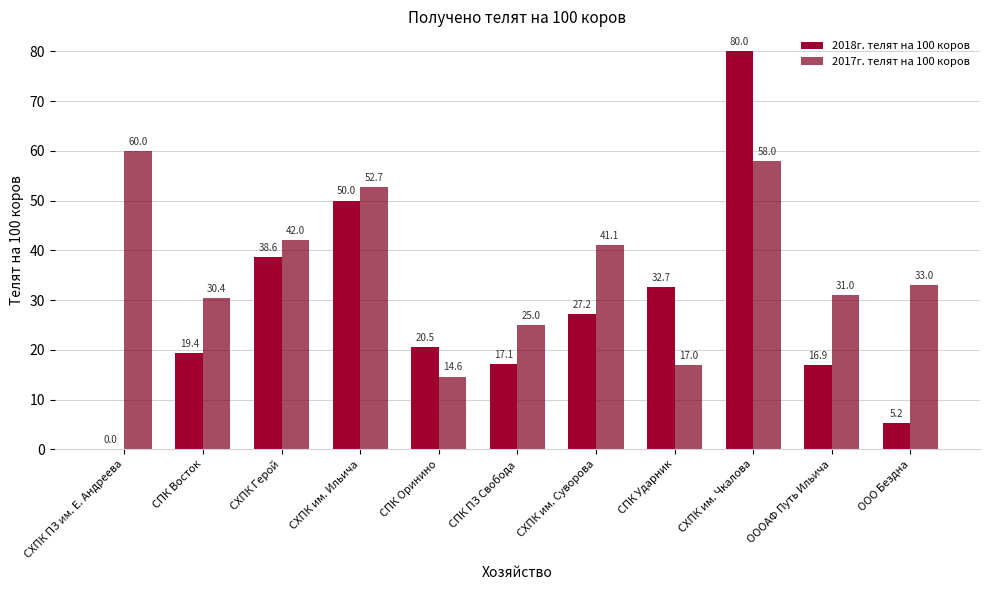

Which has a higher value, СХПК им. Чкалова or СПК Ударник?

СХПК им. Чкалова